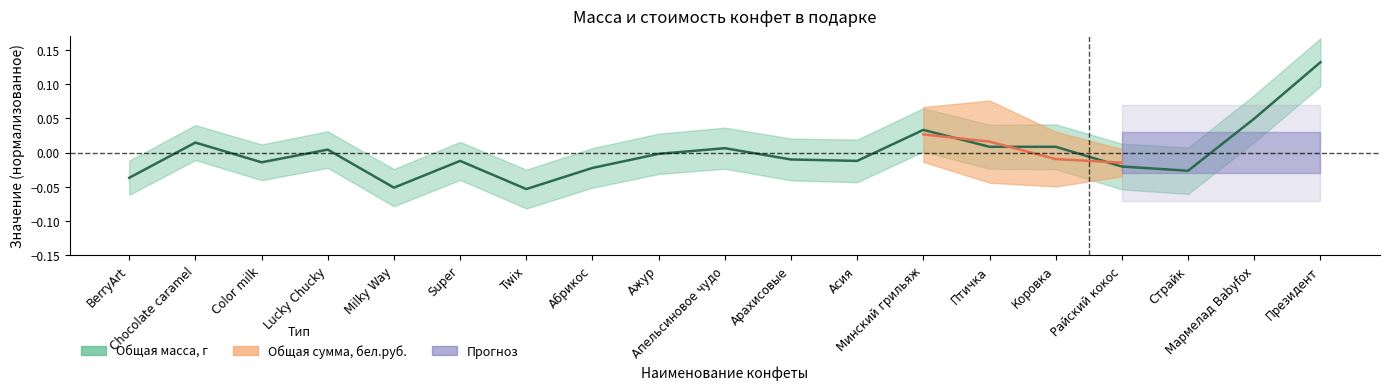

List the labels in order of value, largest first.

Президент, Мармелад Babyfox, Минский грильяж, Chocolate caramel, Птичка, Коровка, Апельсиновое чудо, Lucky Chucky, Ажур, Арахисовые, Super, Асия, Color milk, Райский кокос, Абрикос, Страйк, BerryArt, Milky Way, Twix